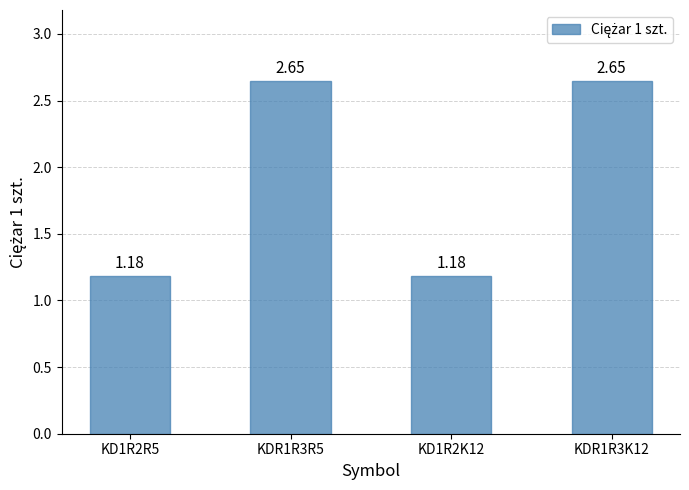

What is the change in value from KD1R2R5 to KDR1R3R5?

+1.5